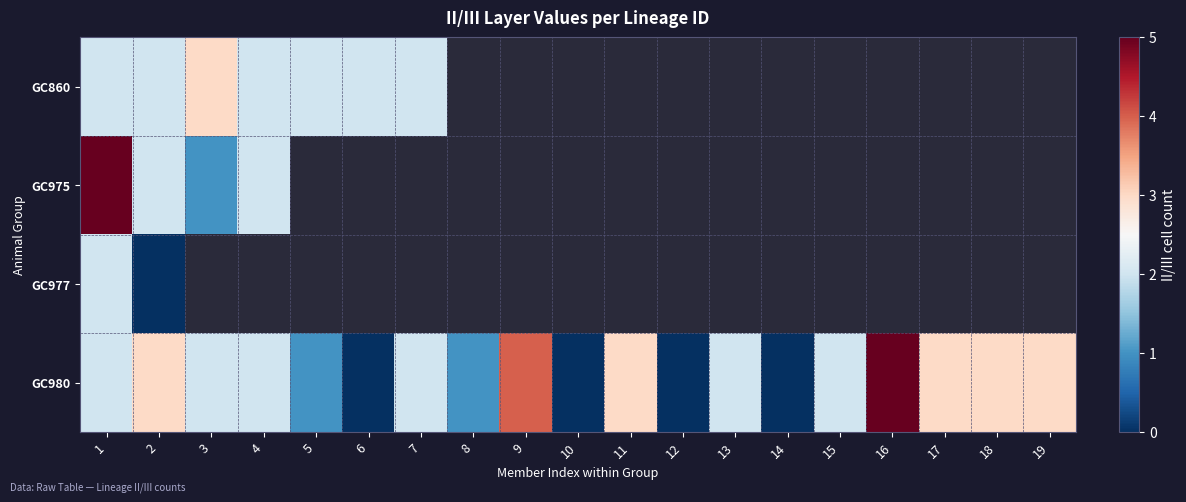

How many values in GC977 are above zero?

1